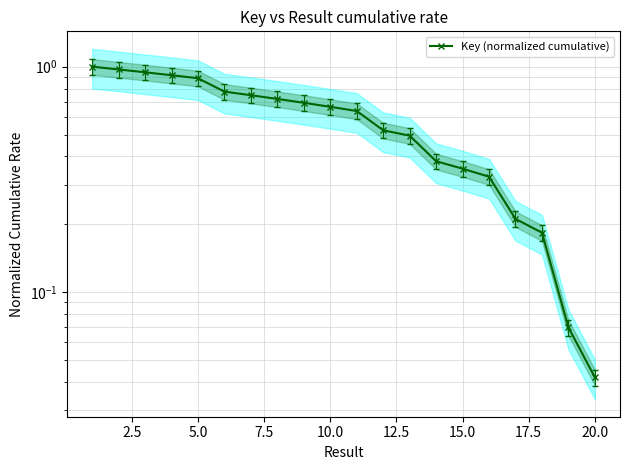

What is the sum of all values?

11.5